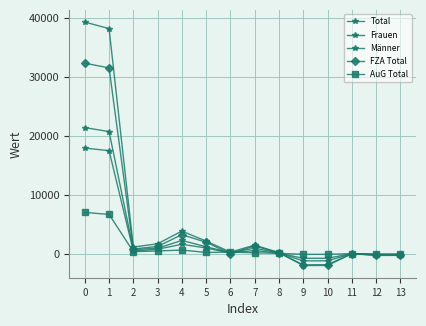

Does the chart have visible grid lines?

Yes